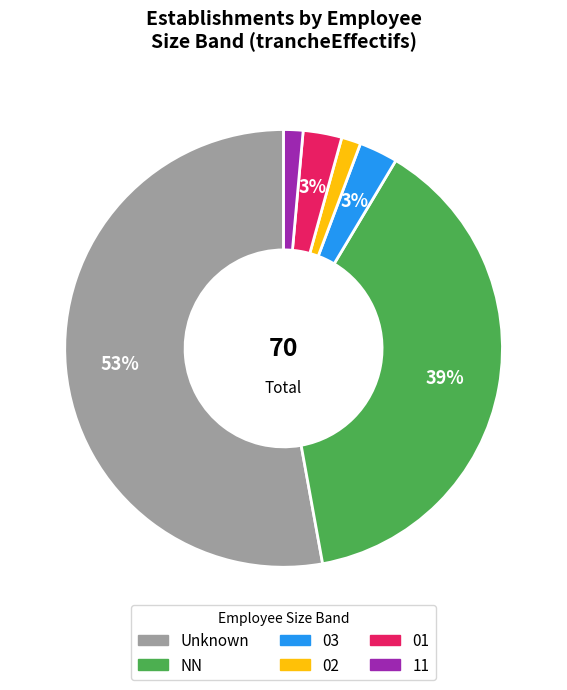

Is there any slice that represents more than half of the pie?

Yes